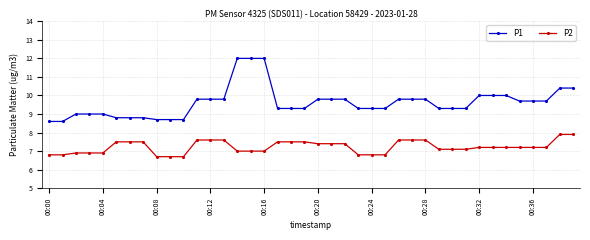

What is the value of the P2 point at the 23rd from the left?

7.4